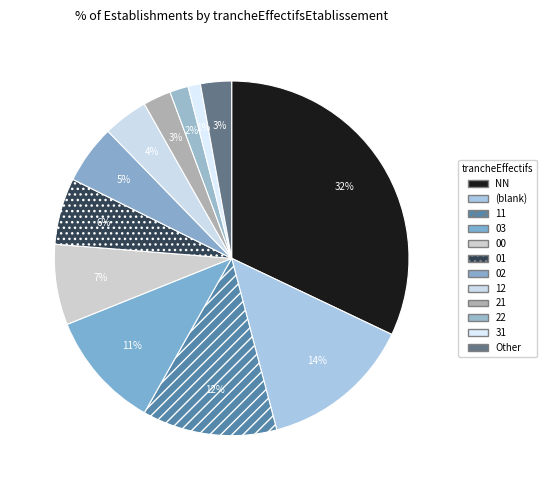

What is the largest slice in the pie chart?

NN